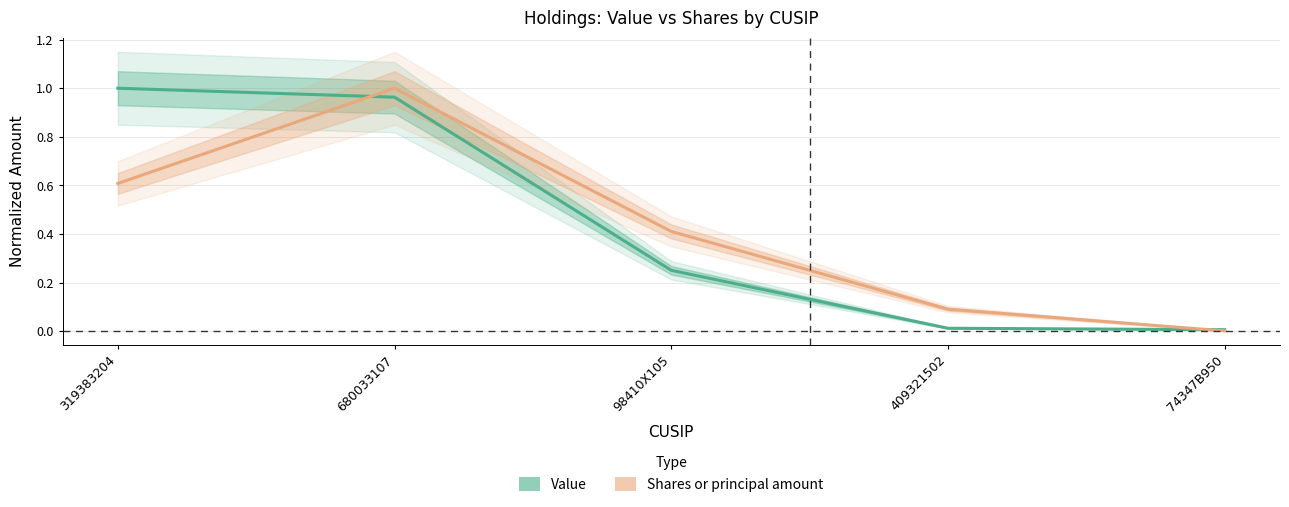

List the labels in order of Shares or principal amount value, smallest first.

74347B950, 409321502, 98410X105, 319383204, 680033107